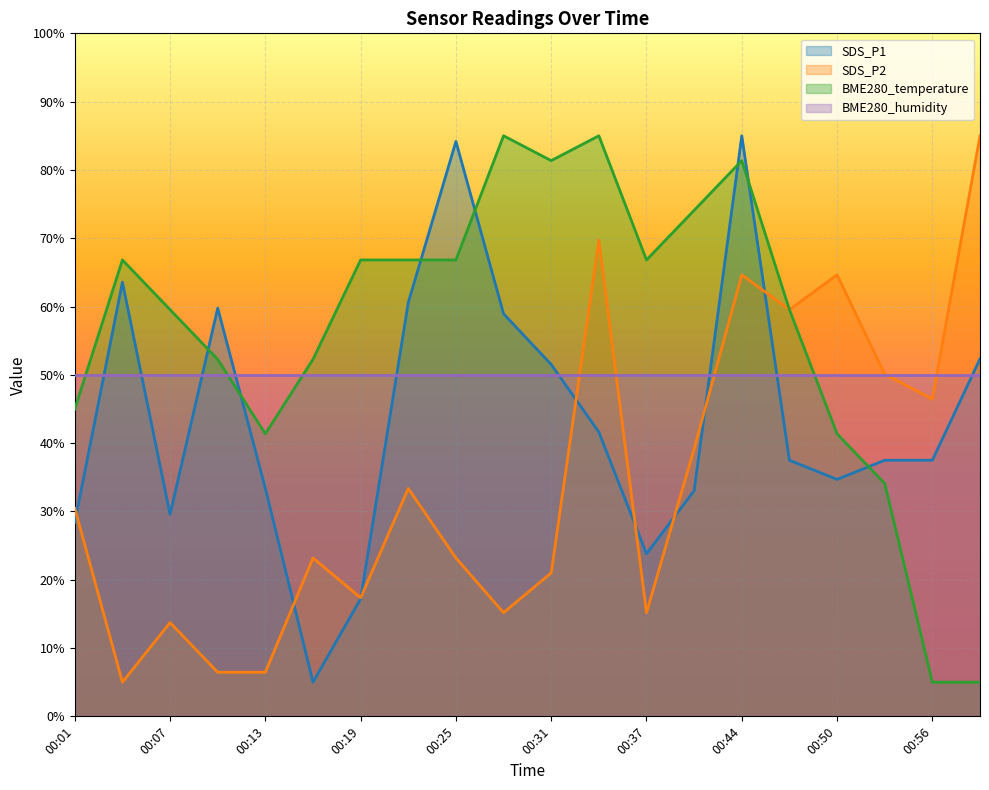

What is the total value across all series at 00:44?

281.0